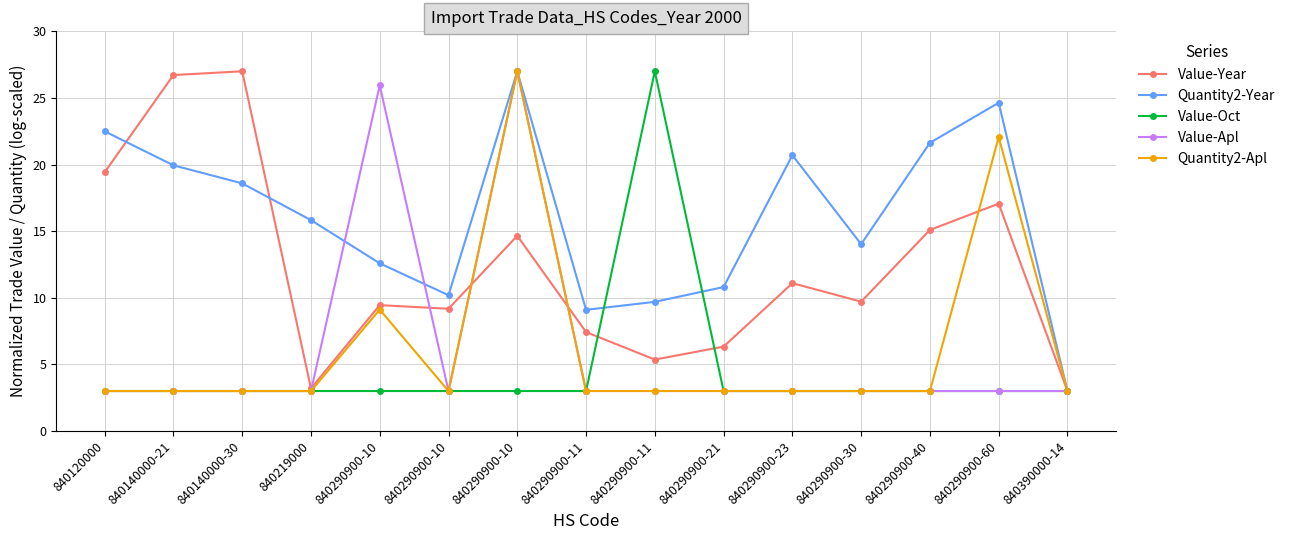

How many lines are shown in the chart?

5